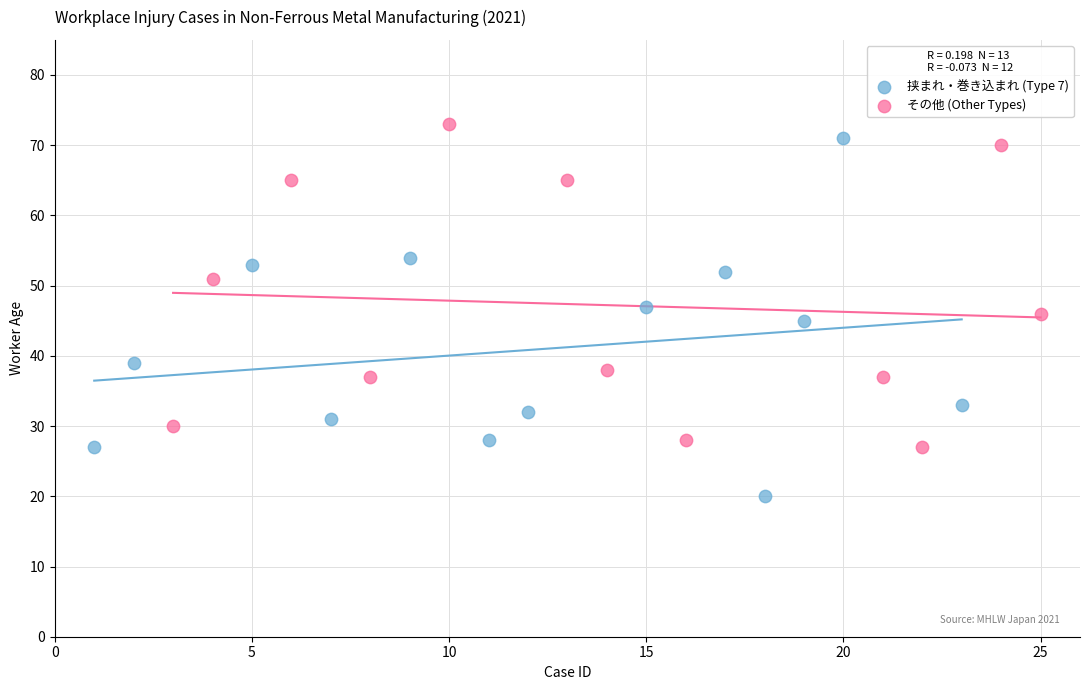

Which series reaches the maximum Y coordinate?

その他 (Other Types)